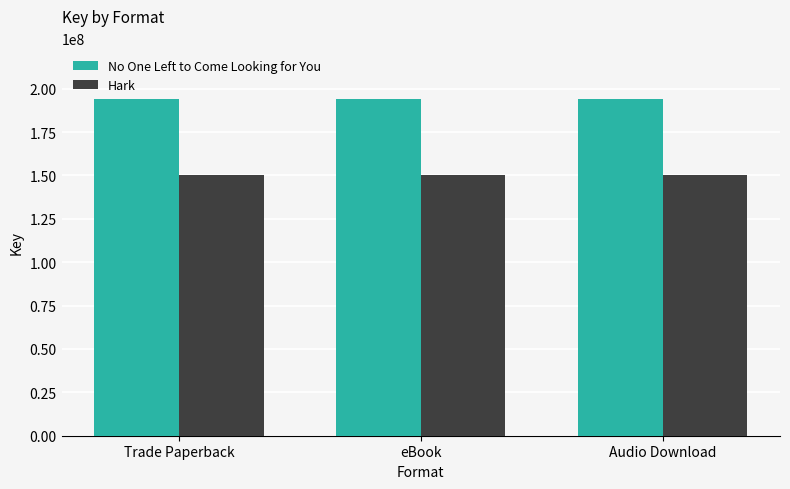

What is the label of the 3rd bar from the left?

Audio Download